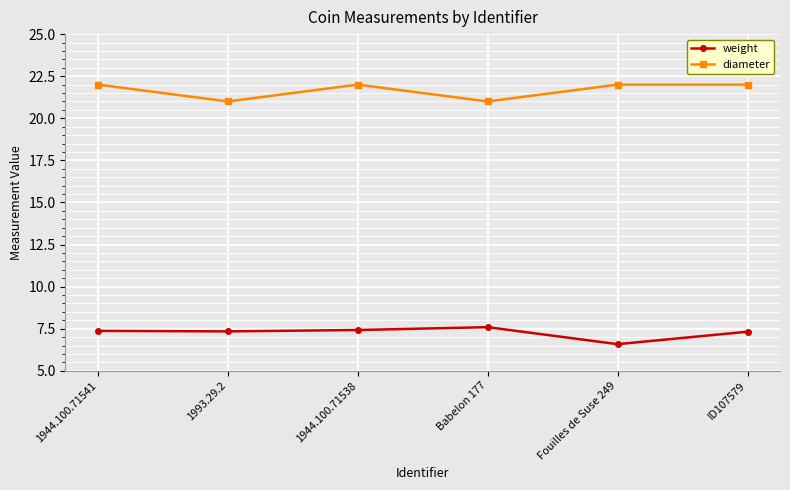

What is the total value across all series at 1993.29.2?

28.3